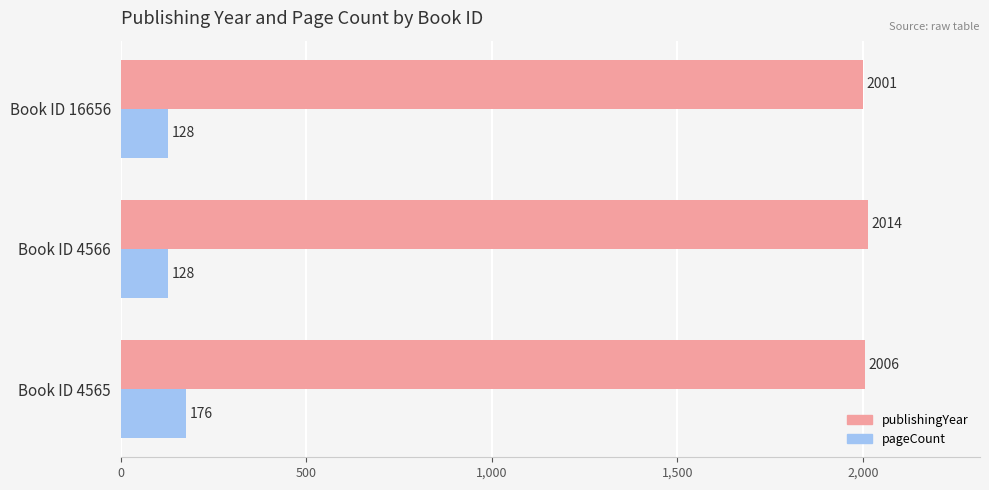

What is the difference between the maximum and second lowest values in the pageCount series?

48